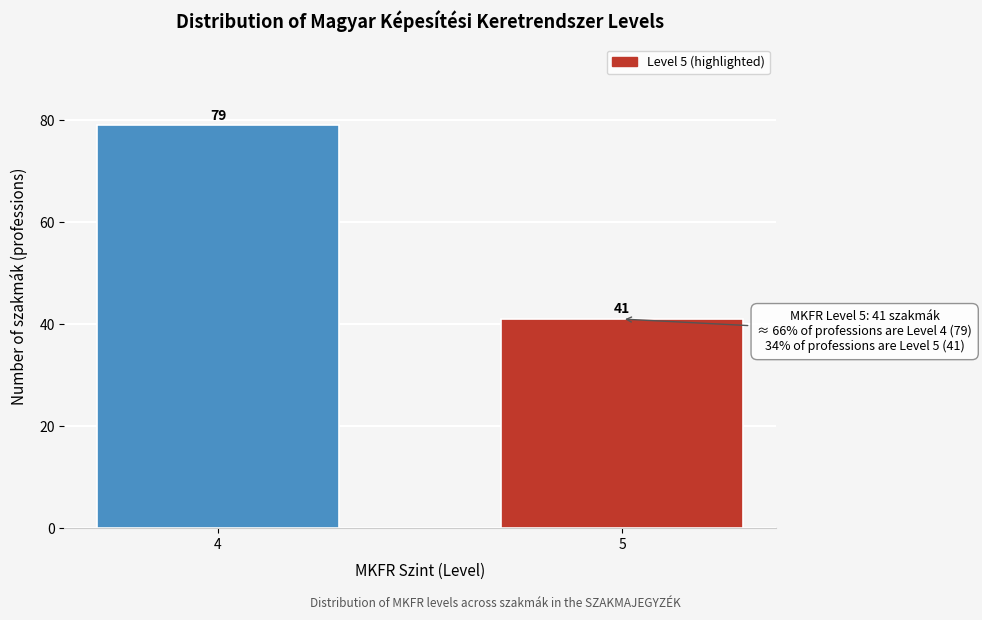

Reading left to right, what are all the values shown in this chart?

79	41